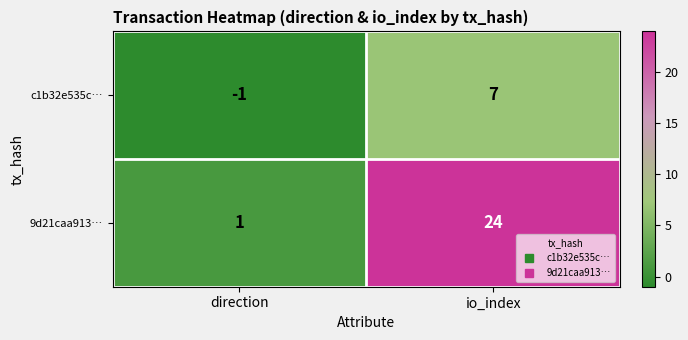

Which series has the largest total across all categories?

9d21caa913…